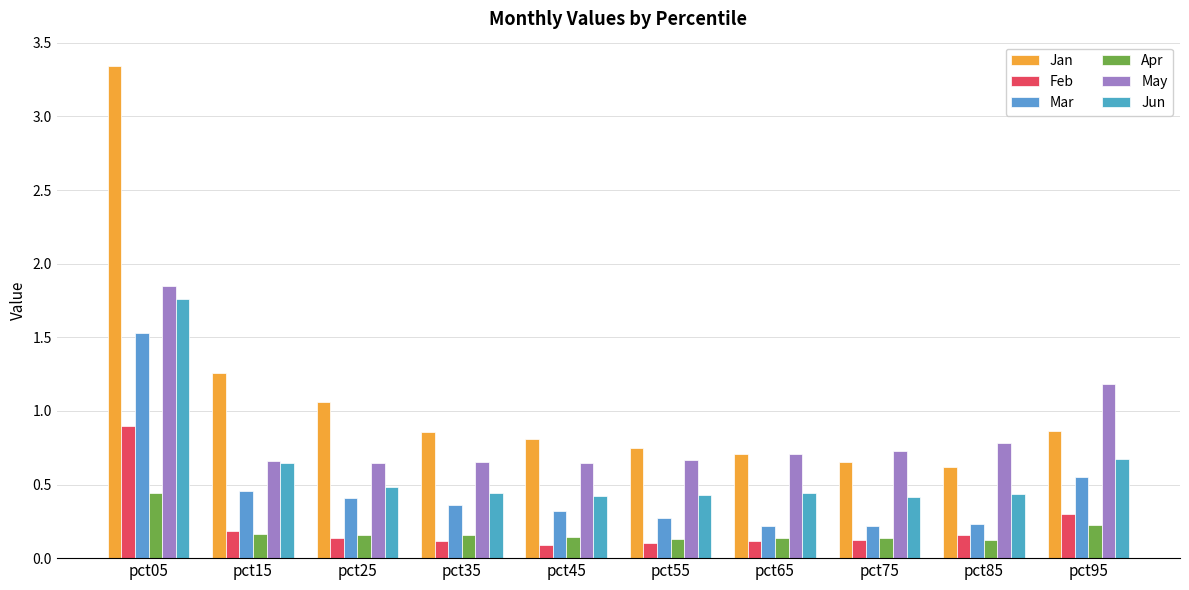

How many bars are there in total?

60